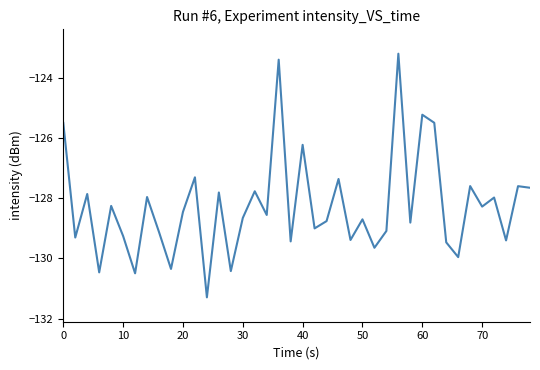

What is the minimum value shown in the chart?

-131.3